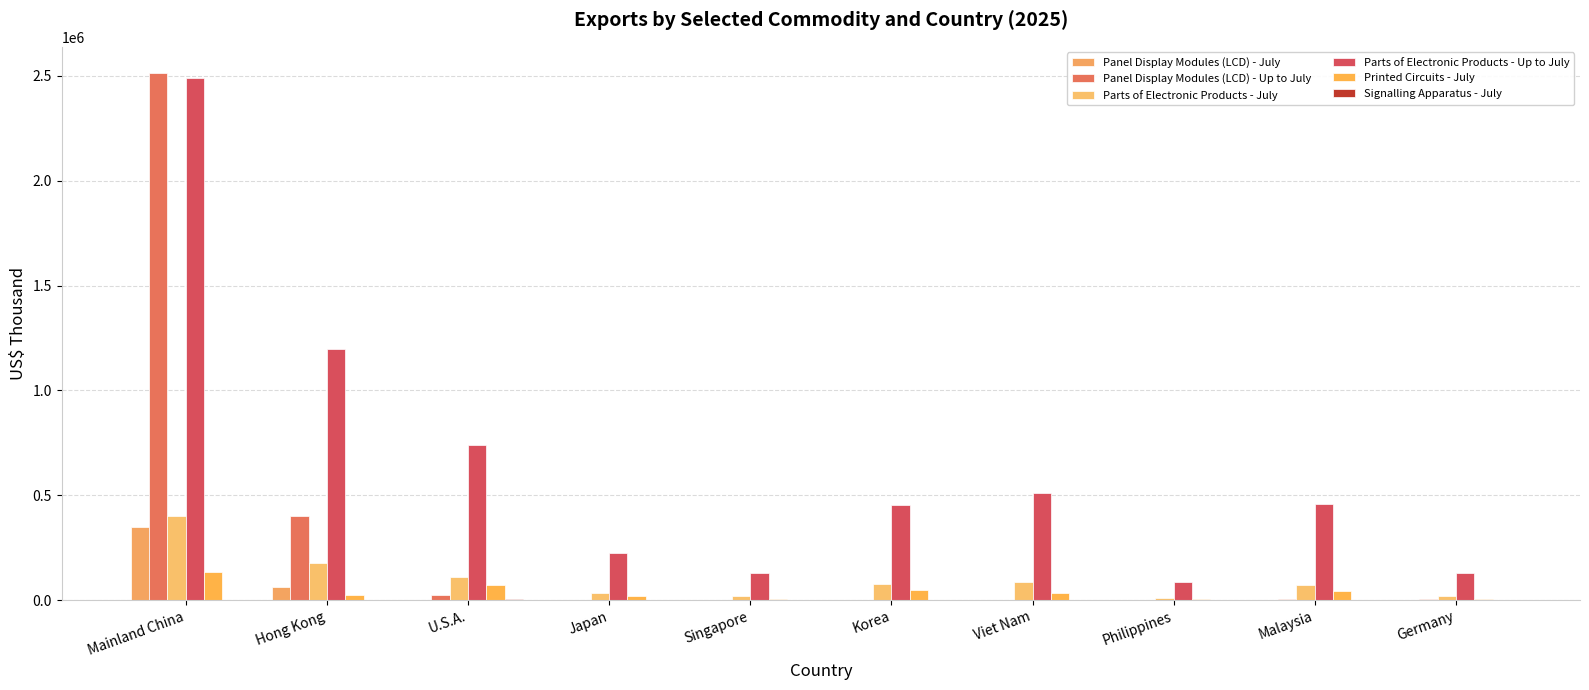

At which label does Panel Display Modules (LCD) - Up to July first exceed 4408?

Mainland China